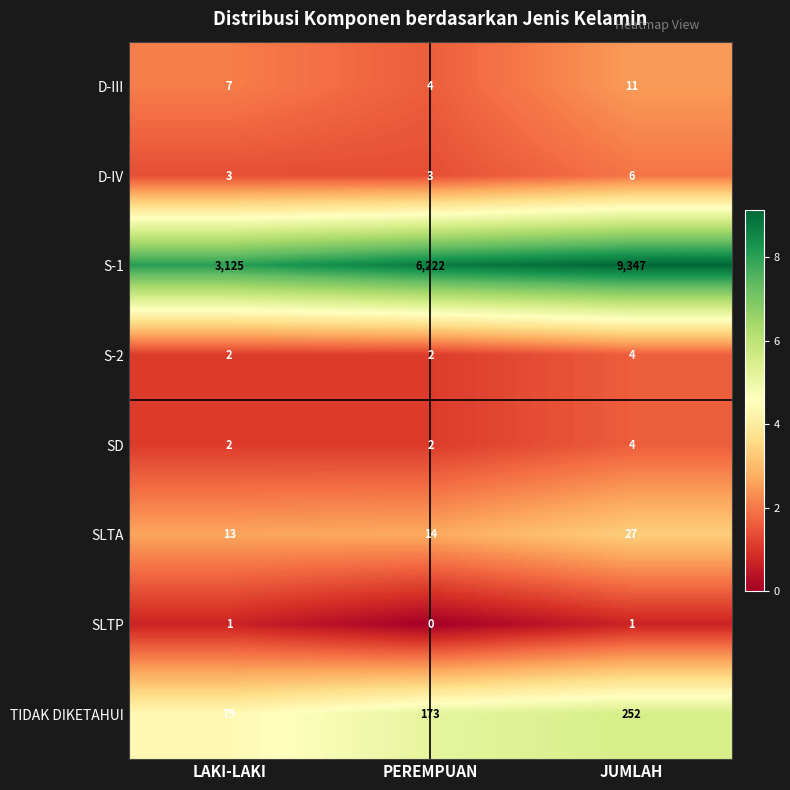

List the labels in order of SLTA value, smallest first.

LAKI-LAKI, PEREMPUAN, JUMLAH